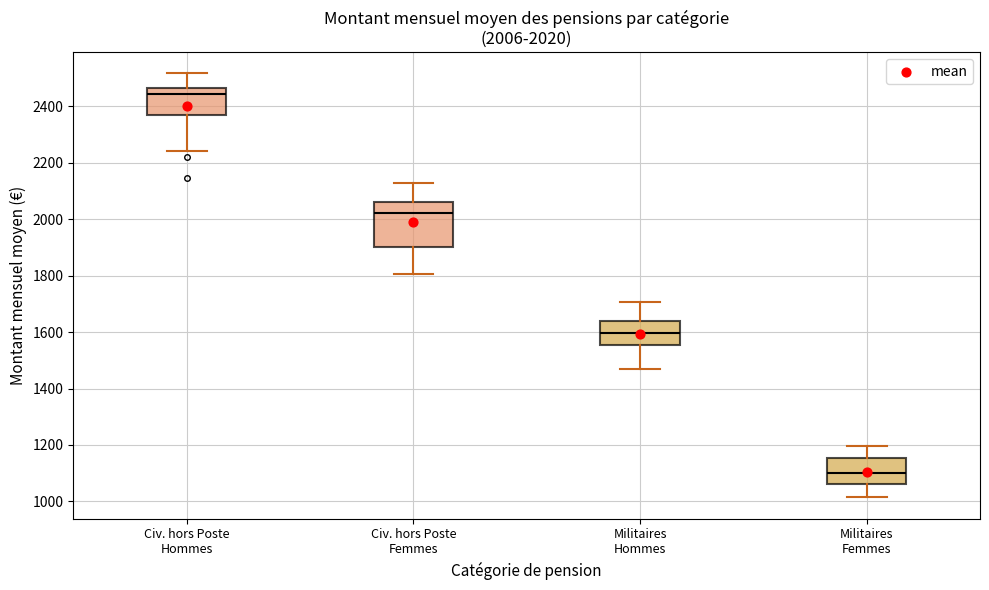

Which box is the tallest, from its lower edge to its upper edge?

Civ. hors Poste Femmes